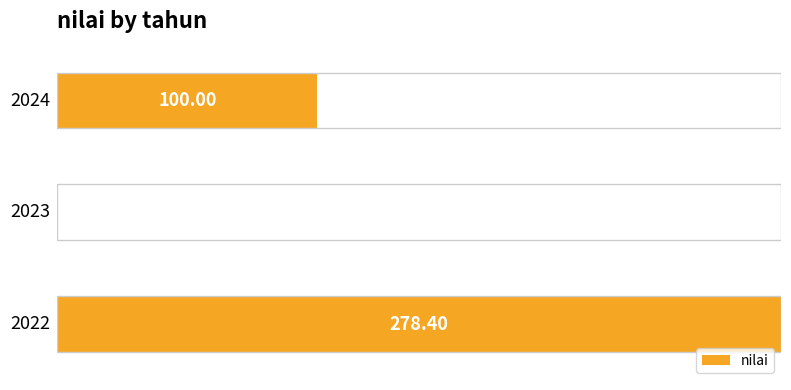

Are the bars horizontal?

Yes